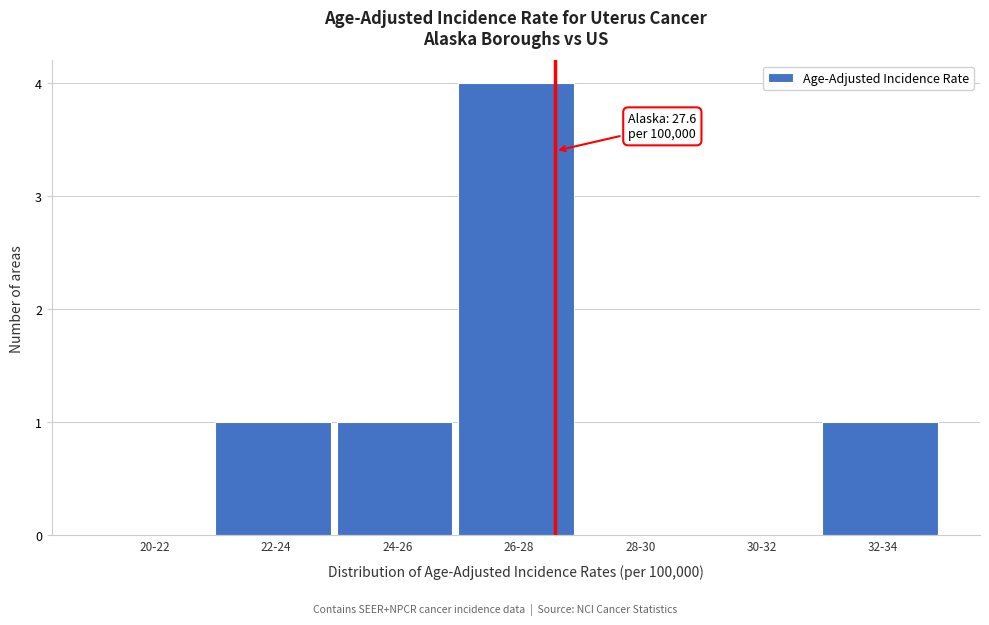

Reading left to right, list all the values displayed in this chart.

20-22=0	22-24=1	24-26=1	26-28=4	28-30=0	30-32=0	32-34=1